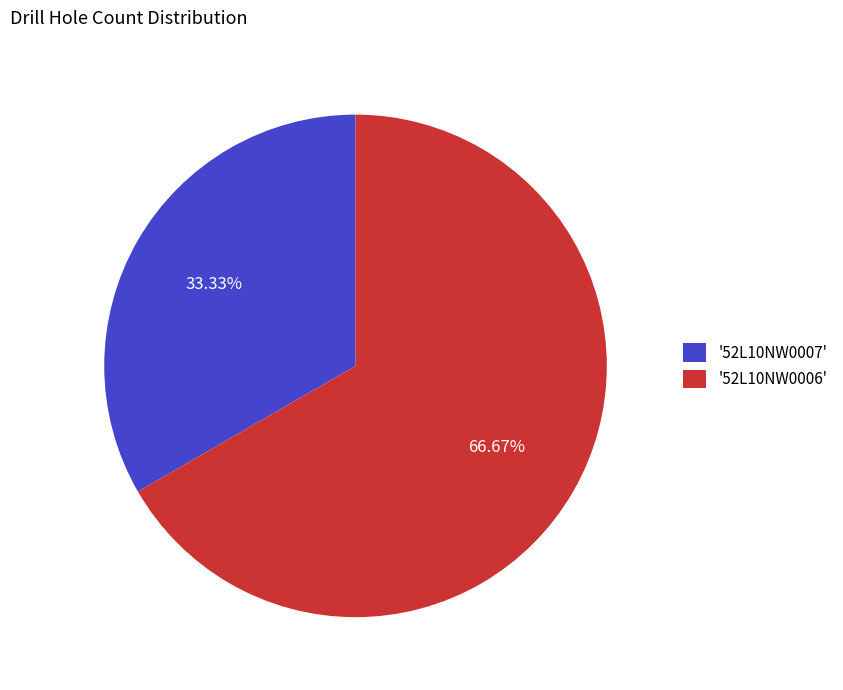

Does any single category account for the majority?

Yes